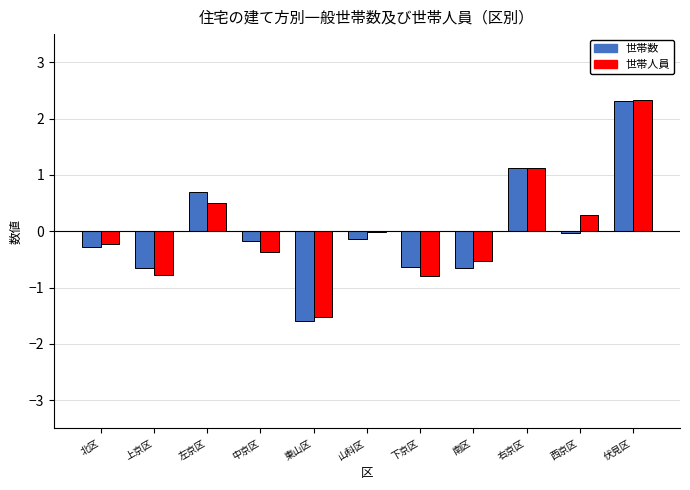

Read the 世帯人員 value at 左京区.

0.5